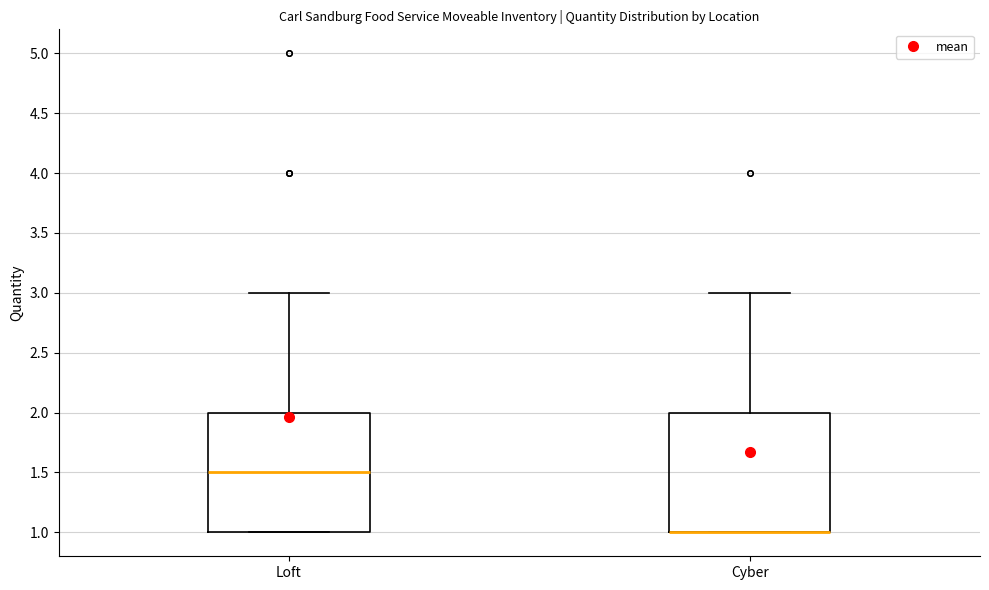

Reading left to right, read every box against the y-axis: the position of its median line, the range the box covers, and the ends of its whiskers. The values are not printed on the chart, so give them approximately, as read against the axis.

Loft: median 1.5, box 1.0 to 2.0, whiskers 1.0 to 3.0
Cyber: median 1.0 (drawn on the box's lower edge), box 1.0 to 2.0, whiskers 1.0 to 3.0